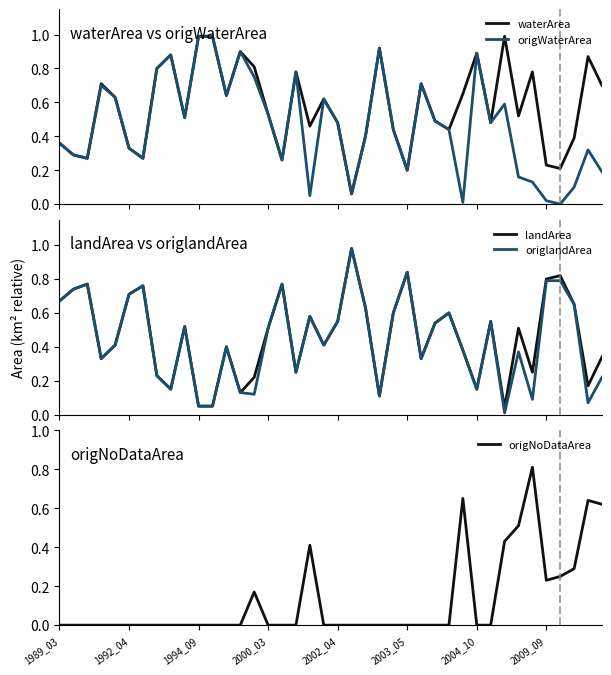

Is it true that origNoDataArea equals 0.0 at 23?

True